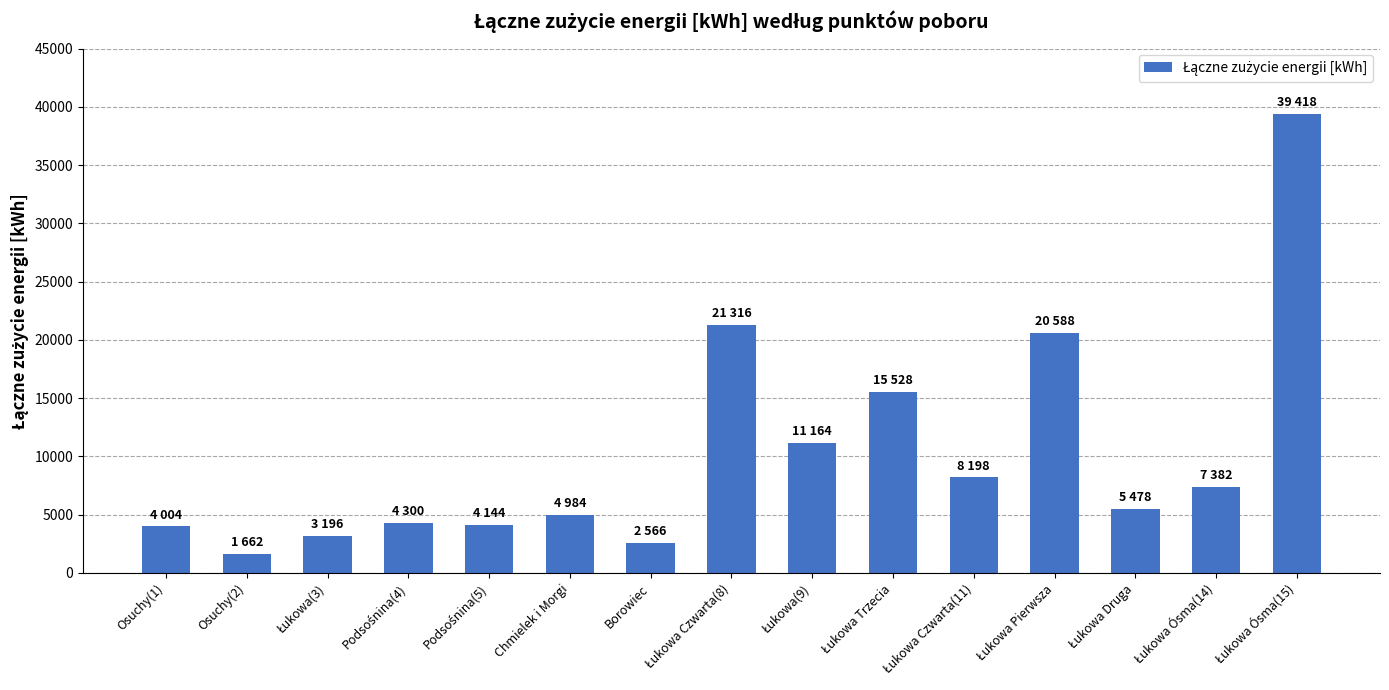

Count the number of data series in this chart.

1